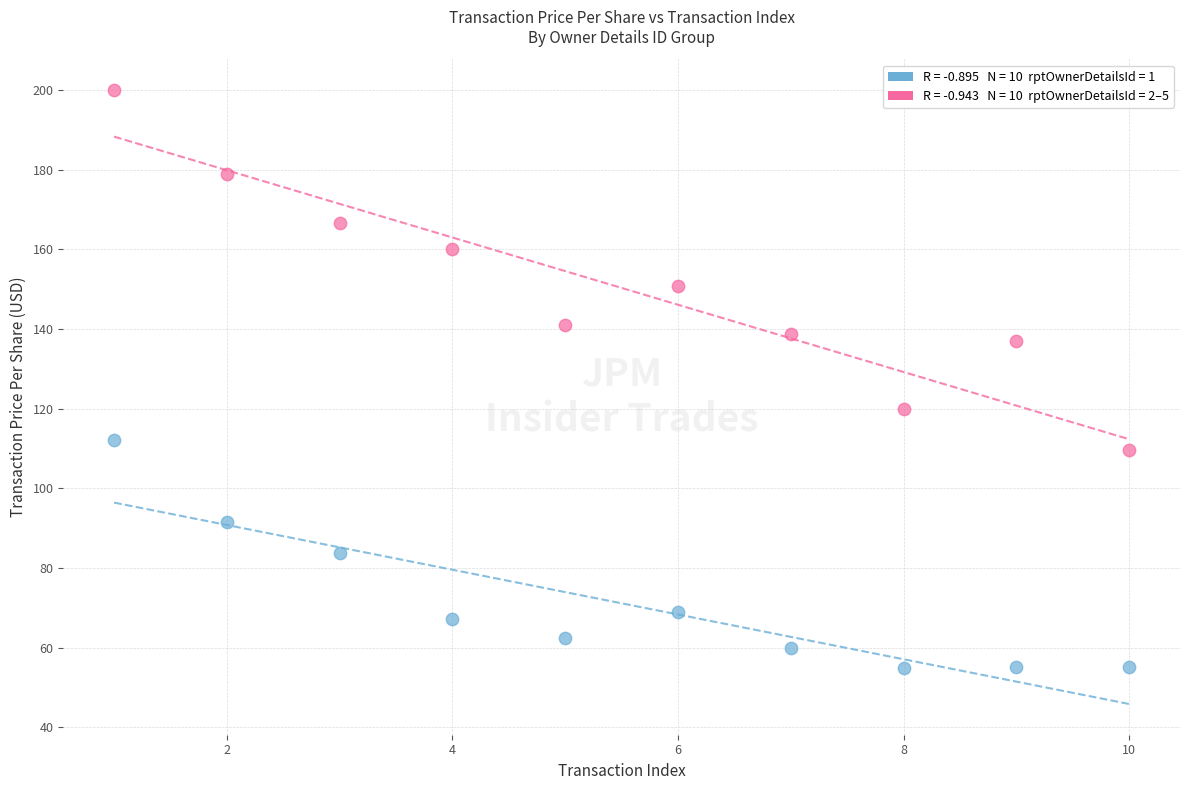

Across all series, what Y value is closest to 127?

120.0